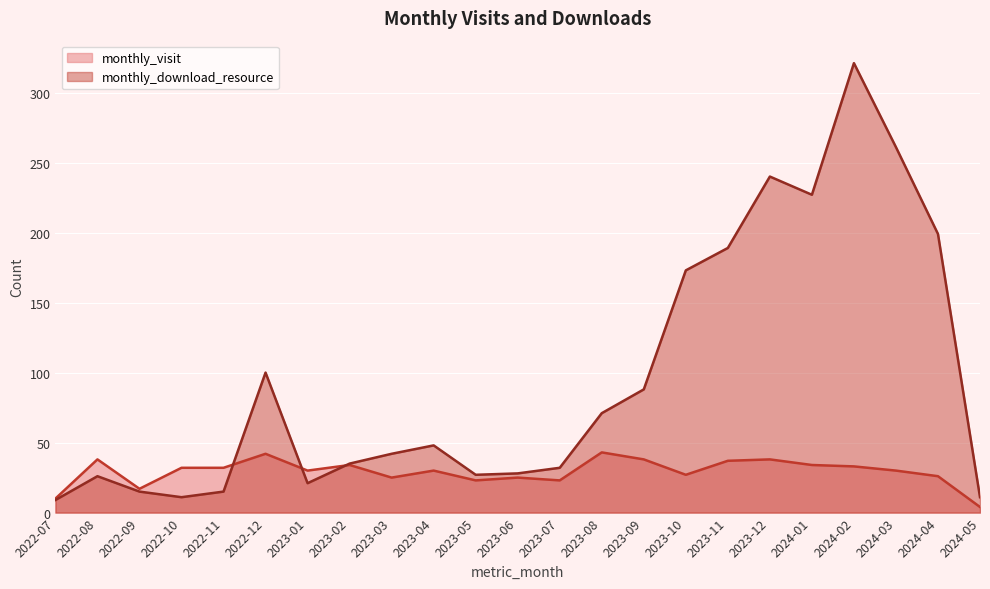

What is the approximate value of monthly_download_resource at 2022-11?

15